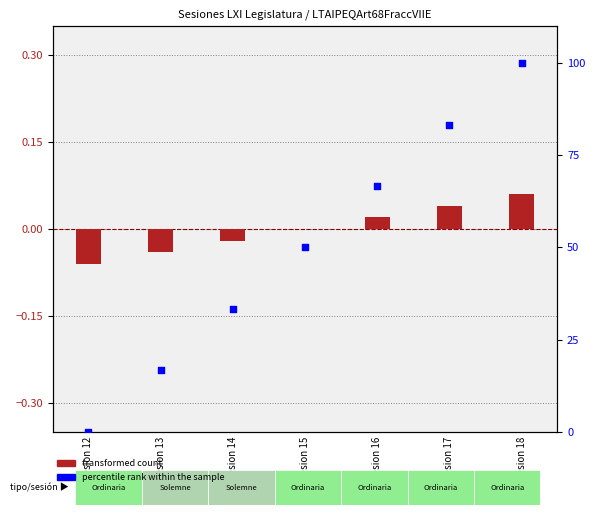

Which series has the widest spread of Y values?

percentile rank within the sample